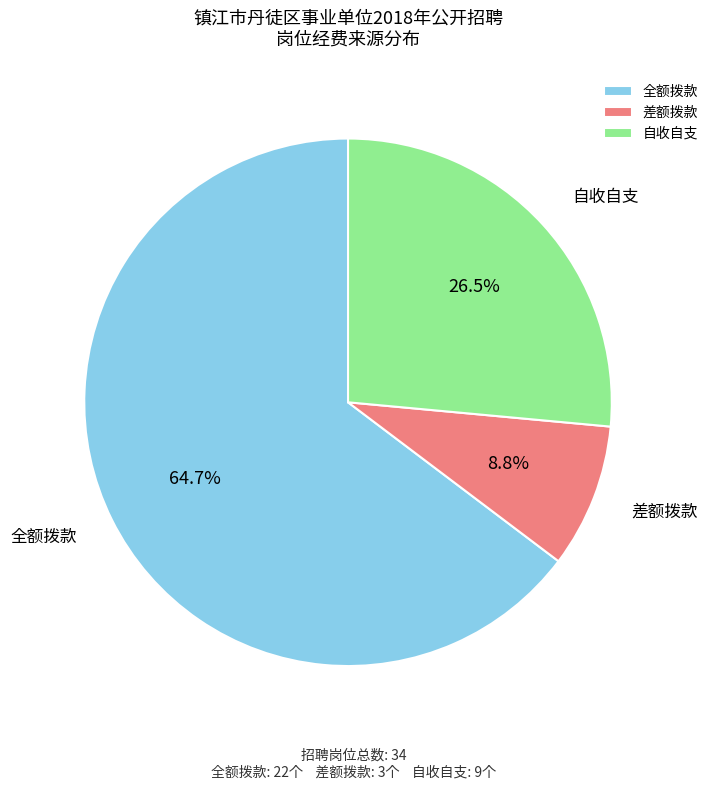

Approximately how many times larger is the value at 差额拨款 compared to 自收自支?

0.3